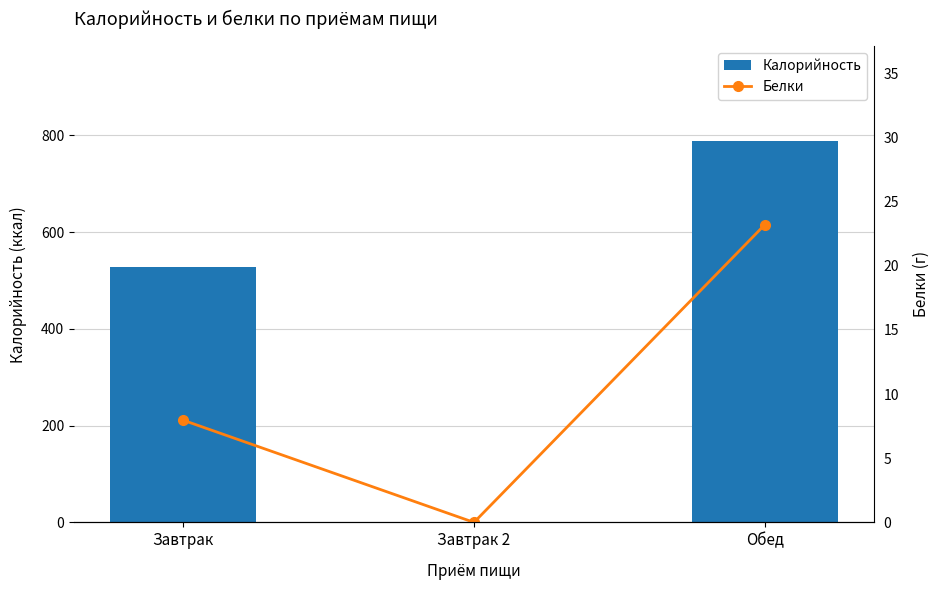

Which category has the lowest value in the Белки series?

Завтрак 2